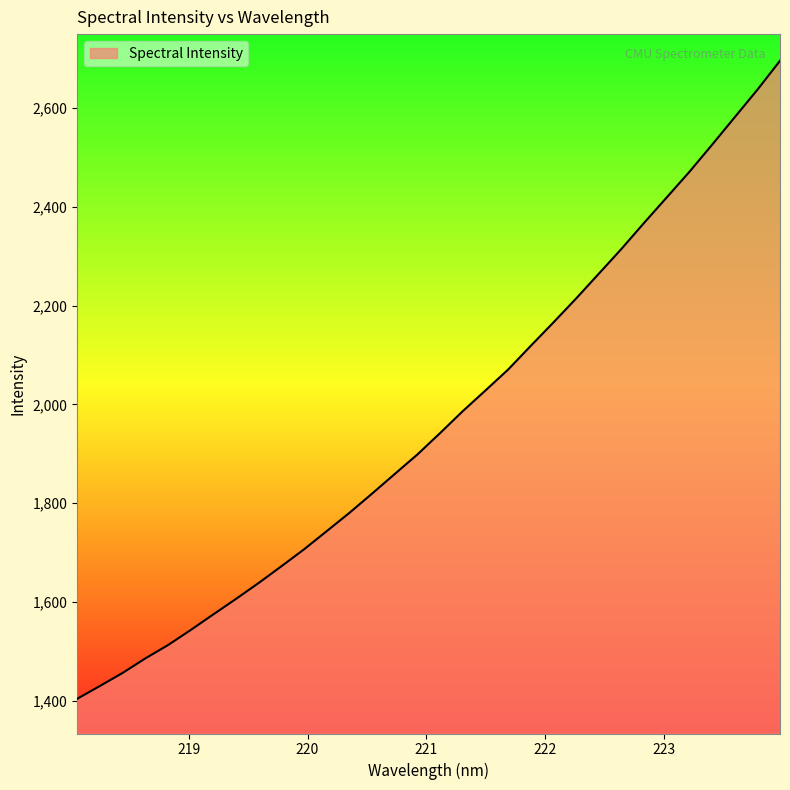

What is the smallest value displayed?

1404.1